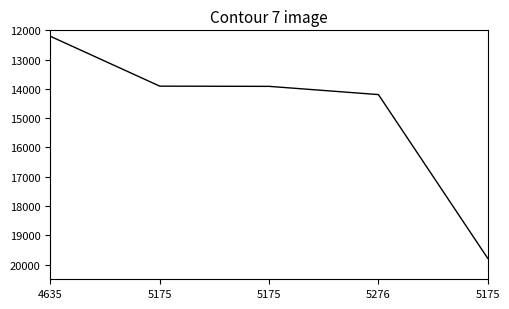

What is the sum of the values at 5175 and 5175?

33698